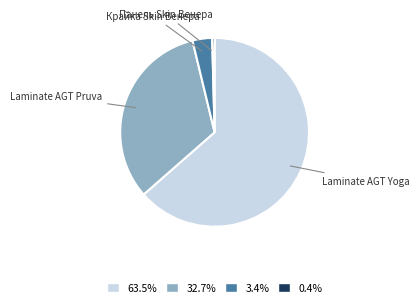

Does any single category account for the majority?

Yes